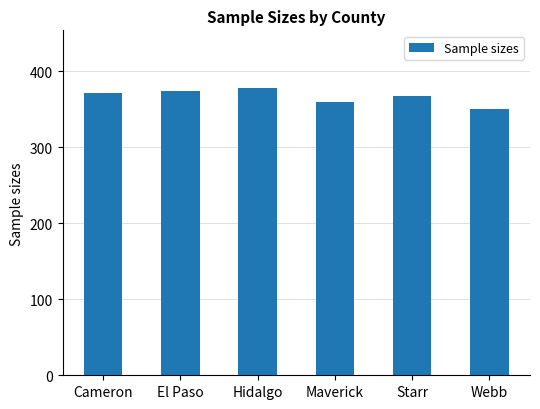

What is the change in value from El Paso to Starr?

-7